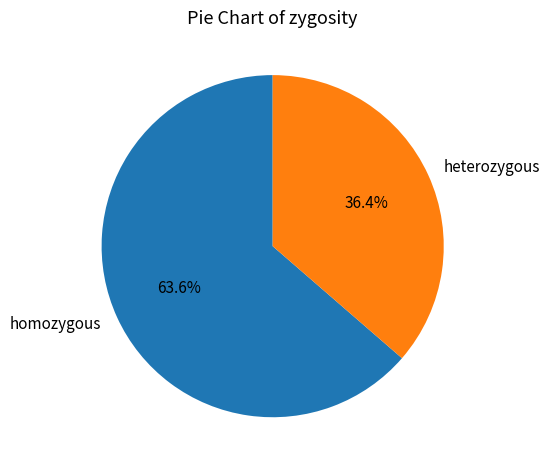

To the nearest percent, what is the difference between the heterozygous and homozygous slice percentages?

27%